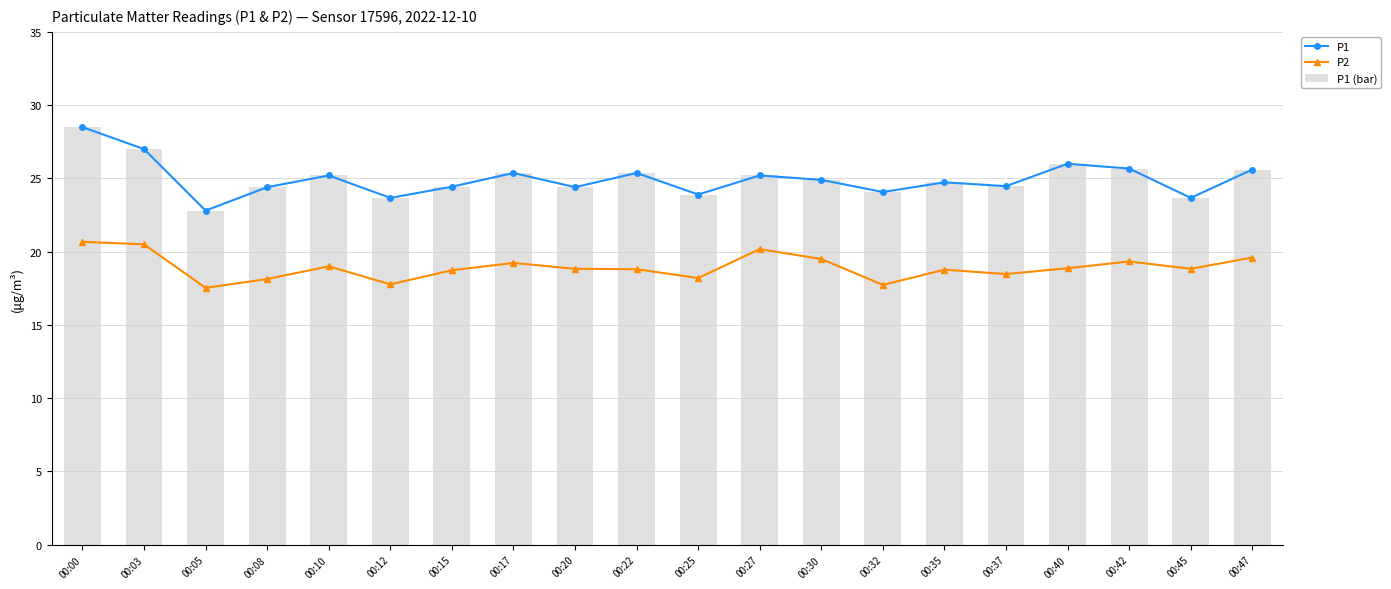

What is the difference between the second highest and minimum values in the P1 series?

4.2